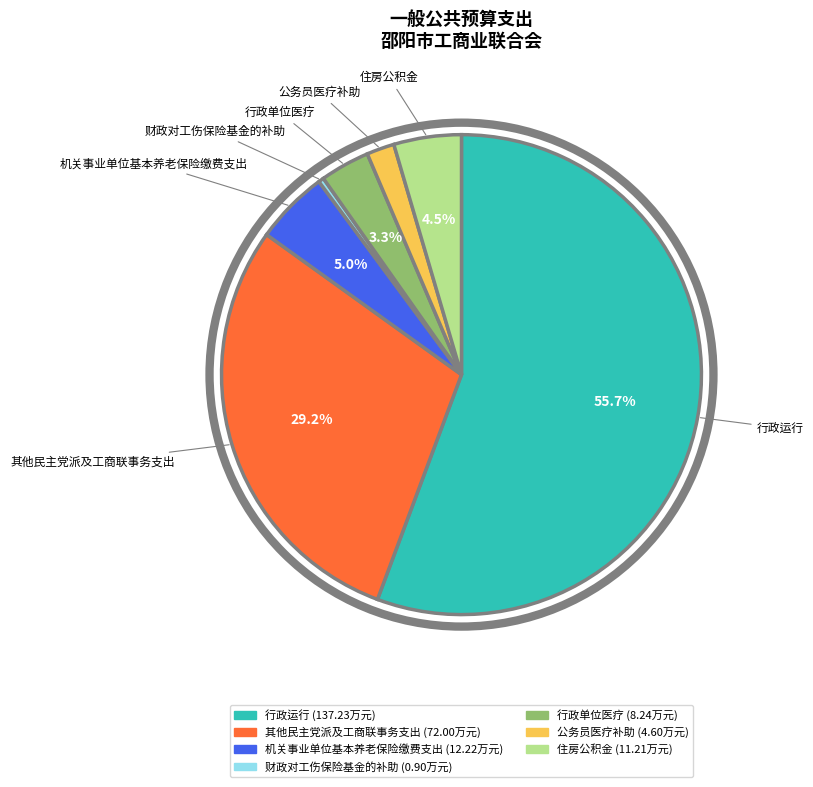

To the nearest percent, what is the combined percentage of 行政运行 and 公务员医疗补助?

58%